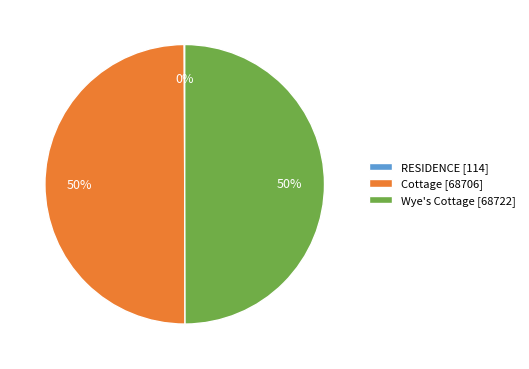

True or false: Cottage [68706] accounts for 57% of the total.

False